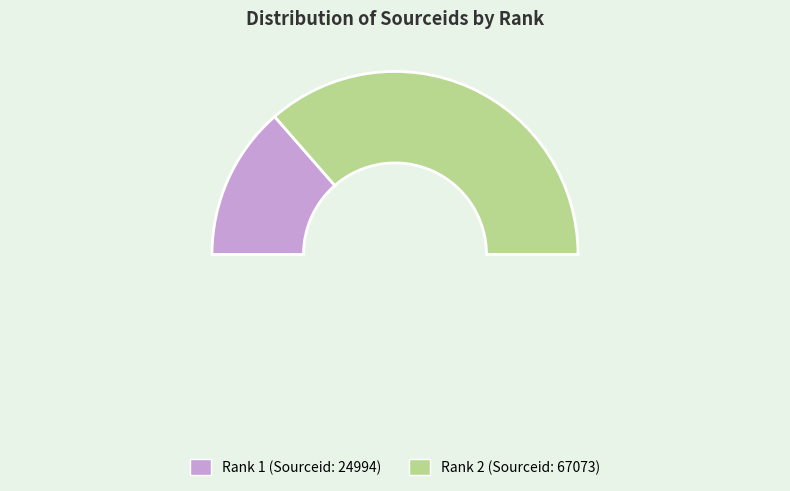

Which category accounts for the majority?

2